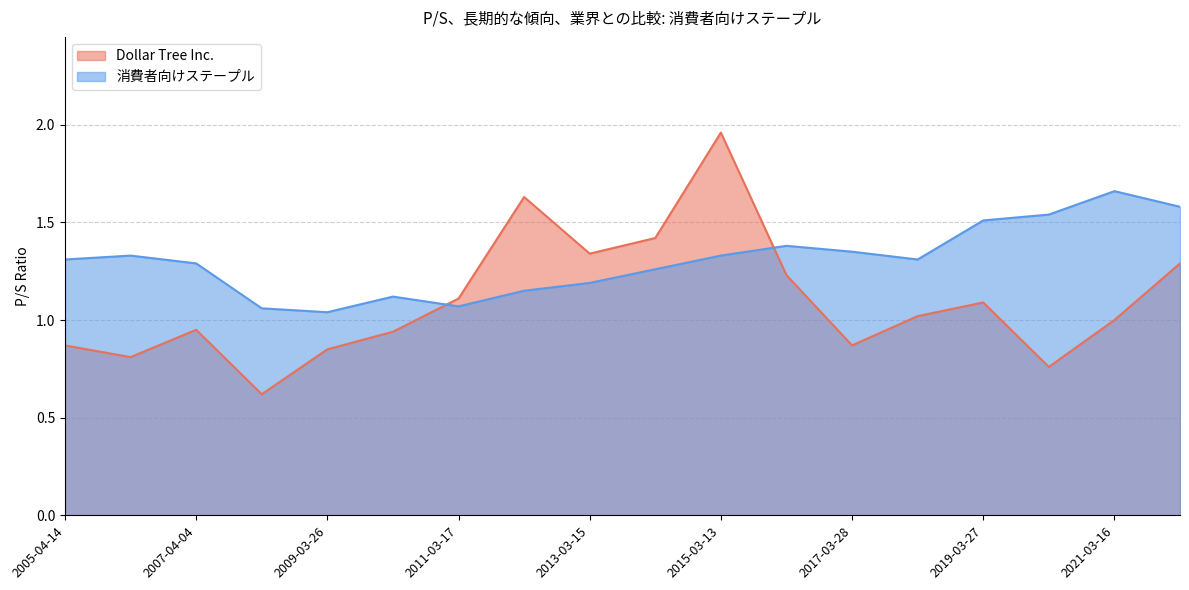

Rank the series at 2009-03-26 from lowest to highest value.

Dollar Tree Inc., 消費者向けステープル